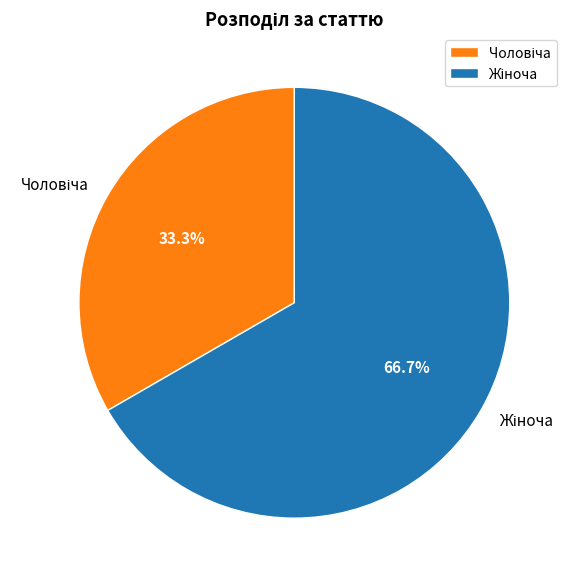

Is there any slice that represents more than half of the pie?

Yes